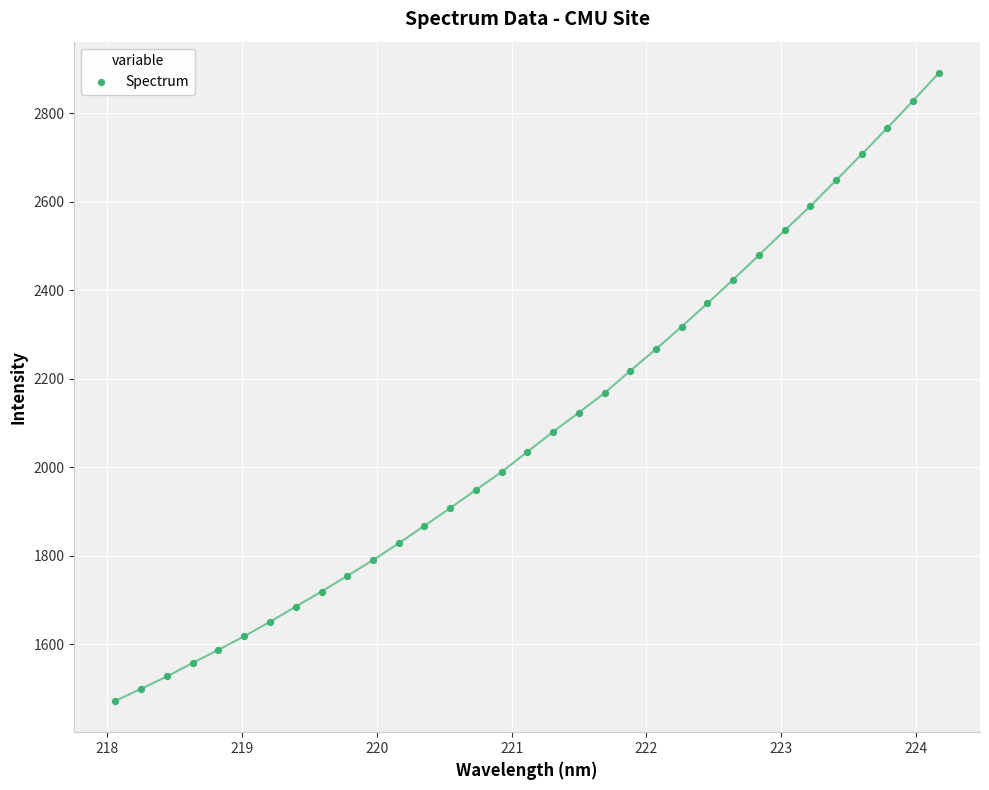

What is the range of X values (max minus min)?

6.1